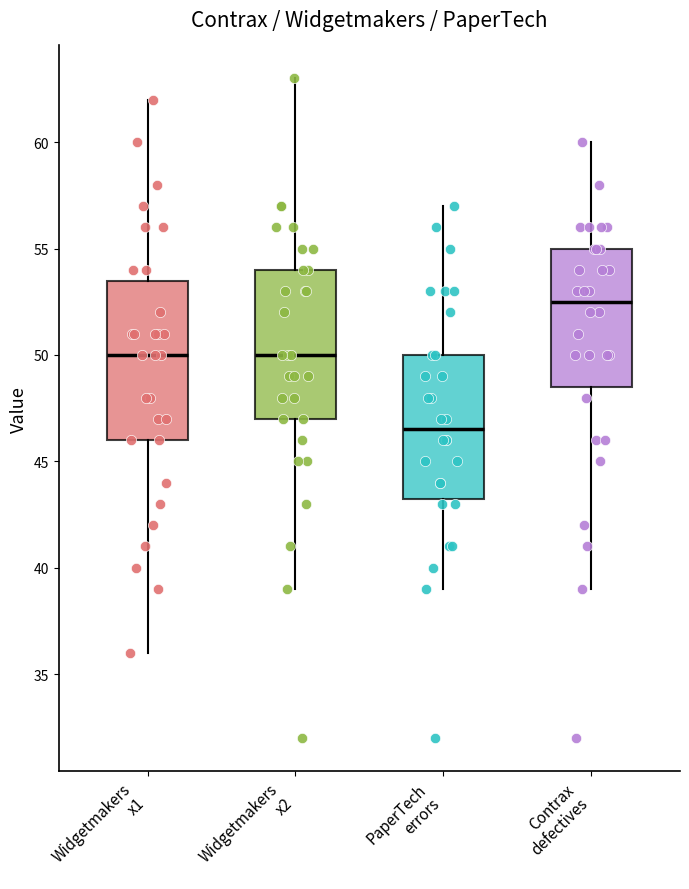

Which box has the highest median line?

Contrax defectives